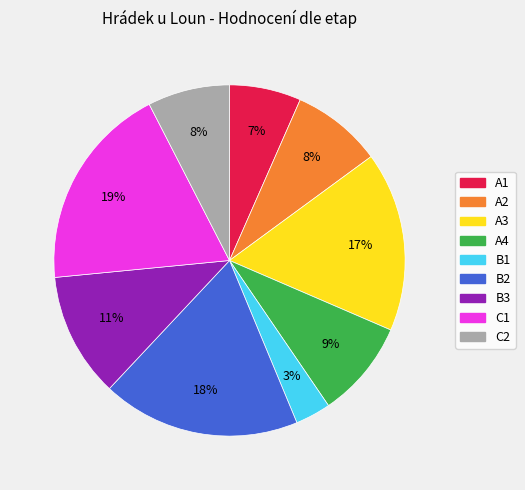

Combined, do B3 and A3 account for over 50%?

No